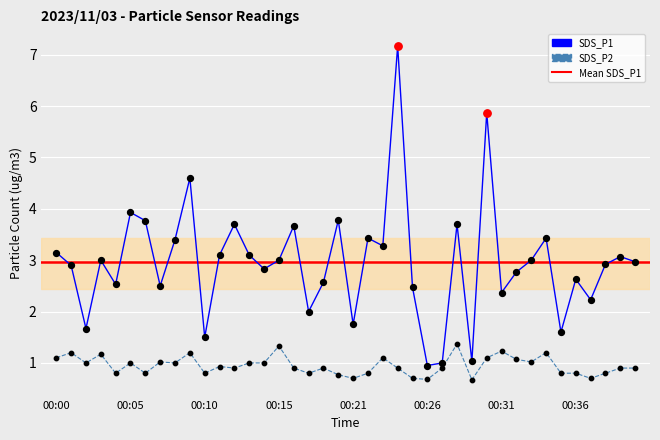

Which series has the widest spread of values?

SDS_P1